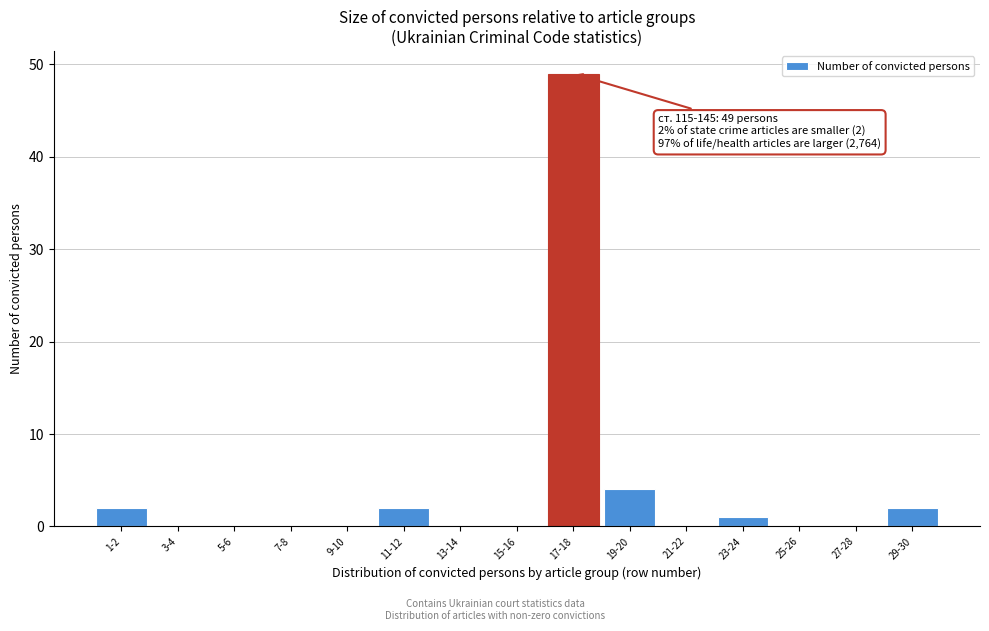

Reading left to right, extract all data points from this chart.

1-2=2	3-4=0	5-6=0	7-8=0	9-10=0	11-12=2	13-14=0	15-16=0	17-18=49	19-20=4	21-22=0	23-24=1	25-26=0	27-28=0	29-30=2